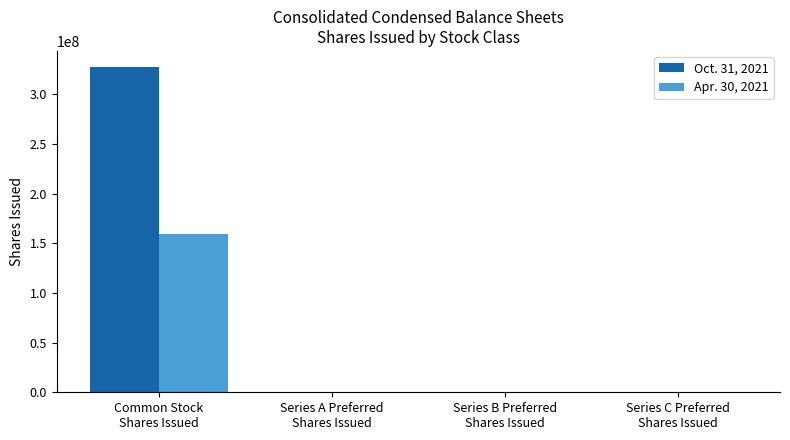

What is the maximum value for Apr. 30, 2021?

159459140